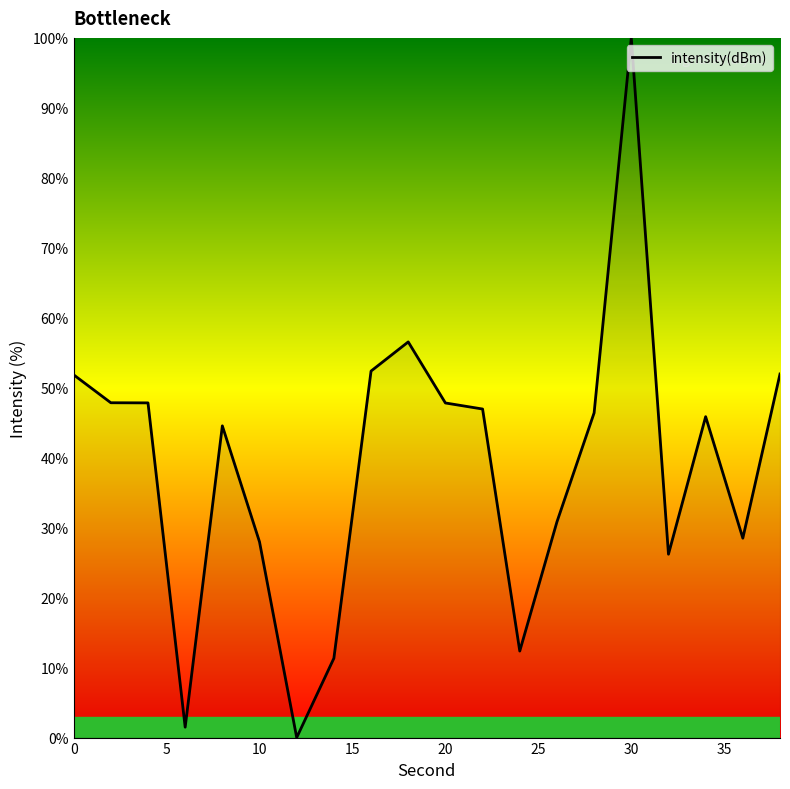

How many lines are shown in the chart?

1